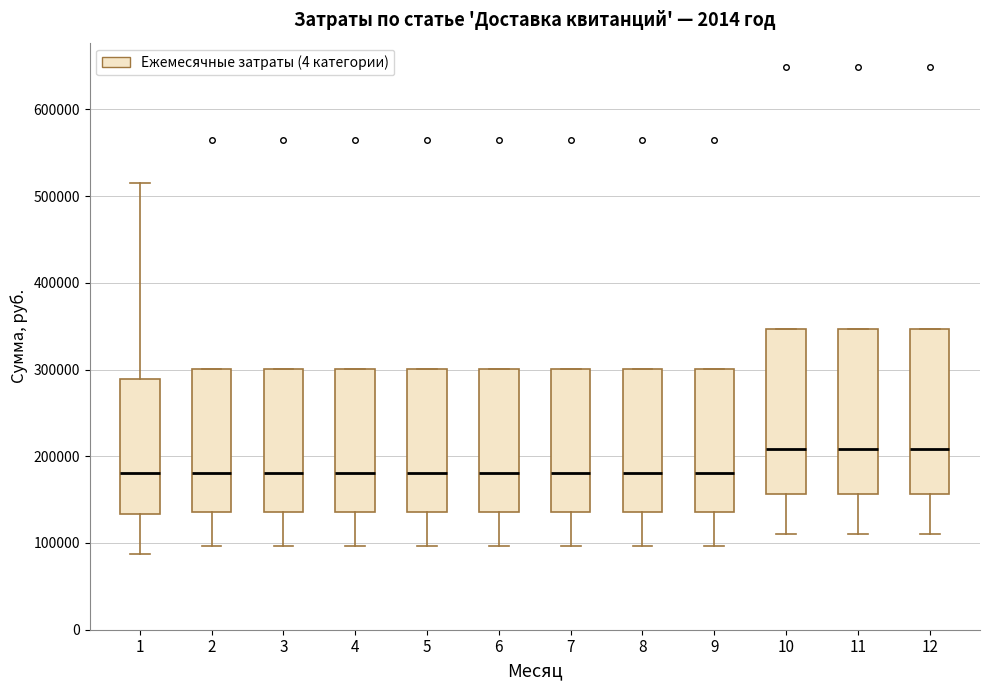

Reading left to right, read every box against the y-axis: the position of its median line, the range the box covers, and the ends of its whiskers. The values are not printed on the chart, so give them approximately, as read against the axis.

1: median 180000, box 130000 to 290000, whiskers 90000 to 520000
2: median 180000, box 140000 to 300000, whiskers 100000 to 300000
3: median 180000, box 140000 to 300000, whiskers 100000 to 300000
4: median 180000, box 140000 to 300000, whiskers 100000 to 300000
5: median 180000, box 140000 to 300000, whiskers 100000 to 300000
6: median 180000, box 140000 to 300000, whiskers 100000 to 300000
7: median 180000, box 140000 to 300000, whiskers 100000 to 300000
8: median 180000, box 140000 to 300000, whiskers 100000 to 300000
9: median 180000, box 140000 to 300000, whiskers 100000 to 300000
10: median 210000, box 160000 to 350000, whiskers 110000 to 350000
11: median 210000, box 160000 to 350000, whiskers 110000 to 350000
12: median 210000, box 160000 to 350000, whiskers 110000 to 350000